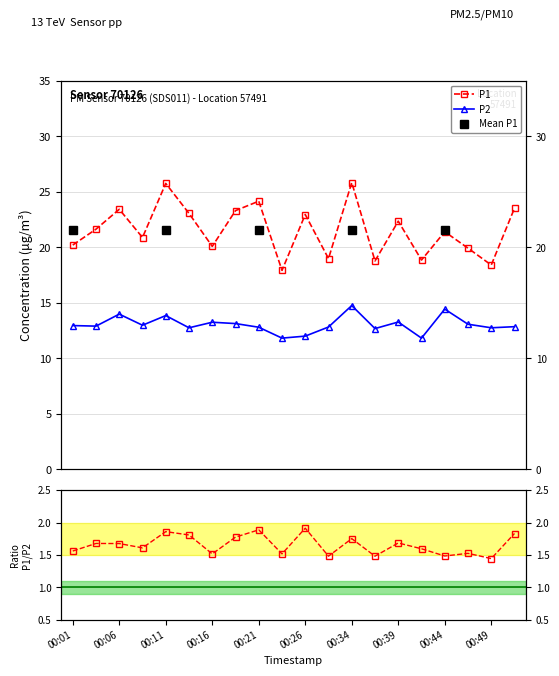

Does the chart display data point markers on the line(s)?

Yes